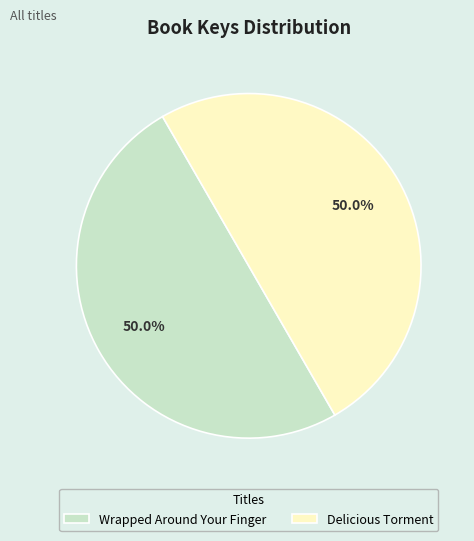

Is the sum of Delicious Torment and Wrapped Around Your Finger greater than half?

Yes